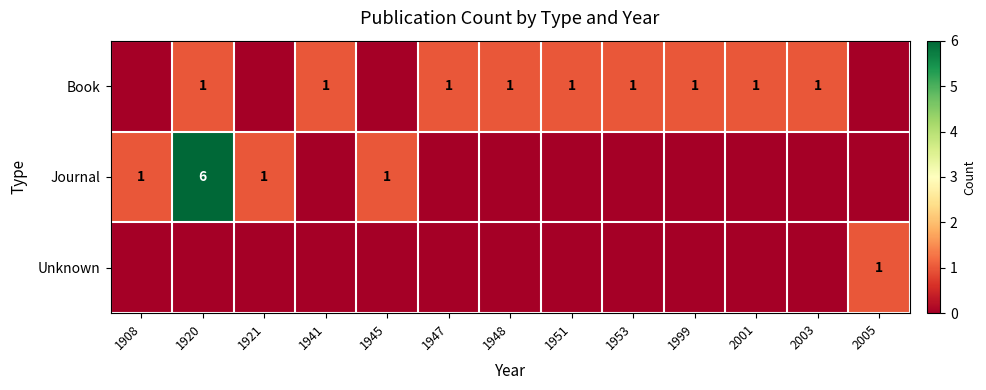

How many data points does each series have?

13